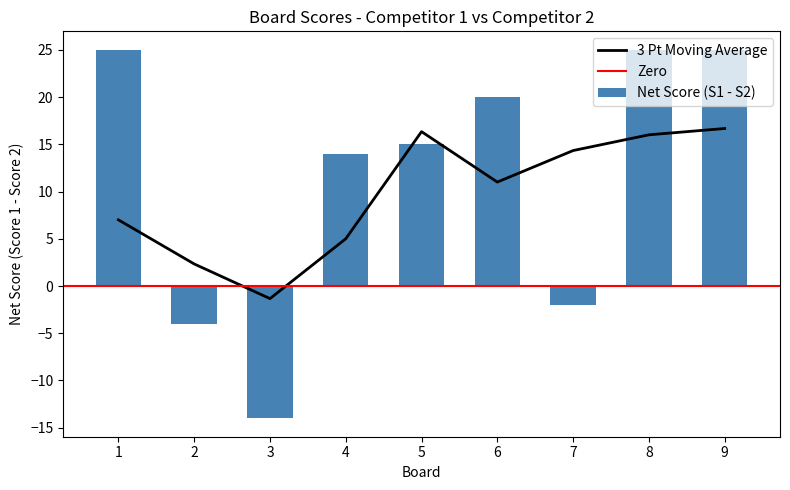

True or false: the data shows -3 at 2.

False